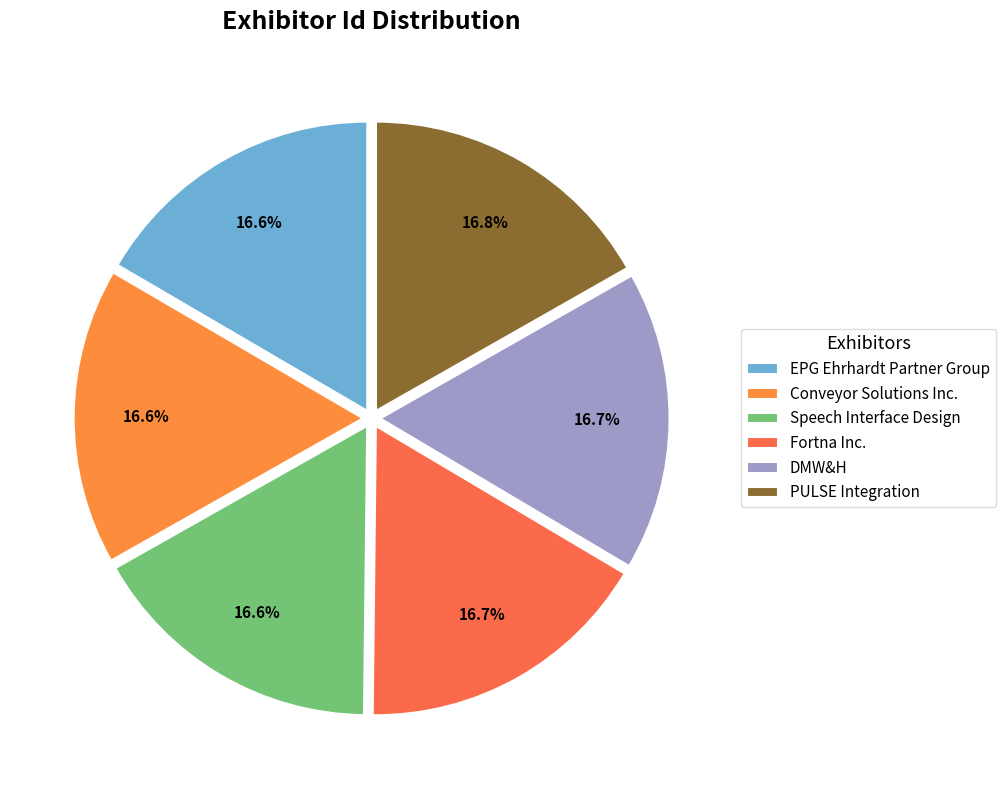

What percentage is the EPG Ehrhardt Partner Group slice, to the nearest percent?

17%